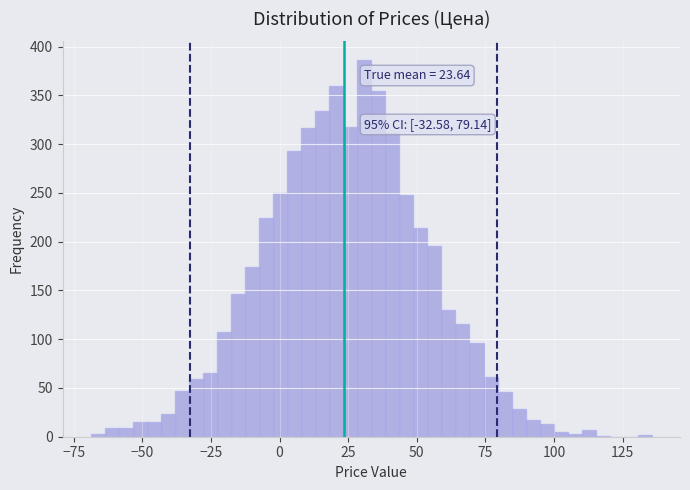

Read against the x-axis, roughly where is the centre of the tallest bar?

30